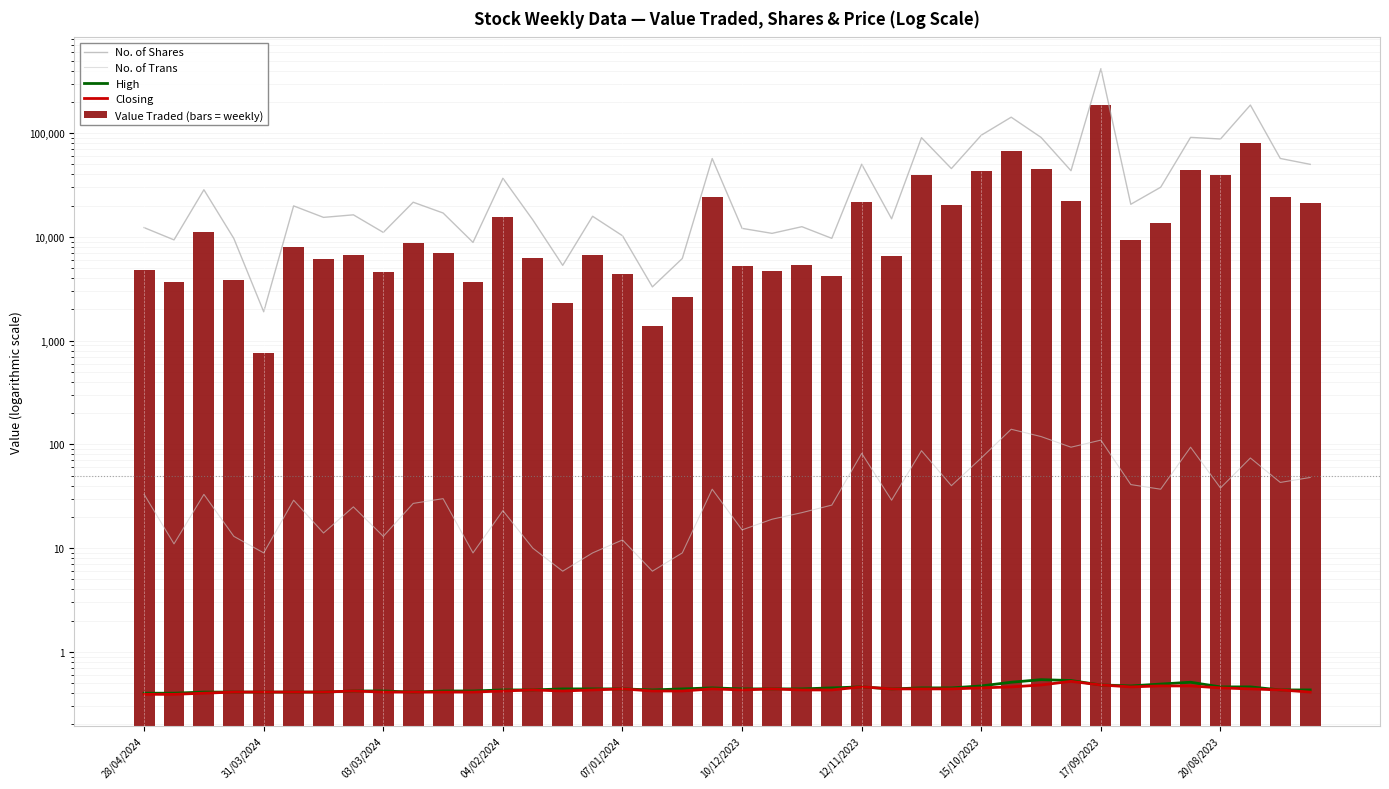

Reading right to left, list all the values displayed in this chart.

No. of Shares: 50075.0	57045.0	186522.0	87859.0	91110.0	30126.0	20634.0	418307.0	43458.0	90982.0	142550.0	95591.0	45562.0	90477.0	14957.0	50176.0	9688.0	12547.0	10820.0	12087.0	56942.0	6194.0	3300.0	10260.0	15810.0	5320.0	14590.0	36768.0	8860.0	16997.0	21594.0	11050.0	16323.0	15427.0	19905.0	1899.0	9670.0	28483.0	9362.0	12292.0
No. of Trans: 48.0	43.0	74.0	38.0	94.0	37.0	41.0	110.0	94.0	119.0	140.0	74.0	40.0	87.0	29.0	82.0	26.0	22.0	19.0	15.0	37.0	9.0	6.0	12.0	9.0	6.0	10.0	23.0	9.0	30.0	27.0	13.0	25.0	14.0	29.0	9.0	13.0	33.0	11.0	33.0
High: 0.4	0.4	0.5	0.5	0.5	0.5	0.5	0.5	0.5	0.5	0.5	0.5	0.5	0.5	0.4	0.5	0.5	0.4	0.4	0.4	0.5	0.4	0.4	0.4	0.4	0.4	0.4	0.4	0.4	0.4	0.4	0.4	0.4	0.4	0.4	0.4	0.4	0.4	0.4	0.4
Closing: 0.4	0.4	0.4	0.5	0.5	0.5	0.5	0.5	0.5	0.5	0.5	0.5	0.4	0.4	0.4	0.5	0.4	0.4	0.4	0.4	0.4	0.4	0.4	0.4	0.4	0.4	0.4	0.4	0.4	0.4	0.4	0.4	0.4	0.4	0.4	0.4	0.4	0.4	0.4	0.4
Value Traded (bars = weekly): 21459.0	24253.0	80955.0	39436.0	43667.0	13761.0	9371.0	184834.0	22220.0	45608.0	67231.0	43235.0	20089.0	39780.0	6478.0	21885.0	4203.0	5397.0	4654.0	5208.0	24479.0	2663.0	1387.0	4414.0	6730.0	2284.0	6255.0	15407.0	3644.0	6969.0	8747.0	4548.0	6676.0	6182.0	7948.0	762.0	3803.0	11171.0	3667.0	4794.0